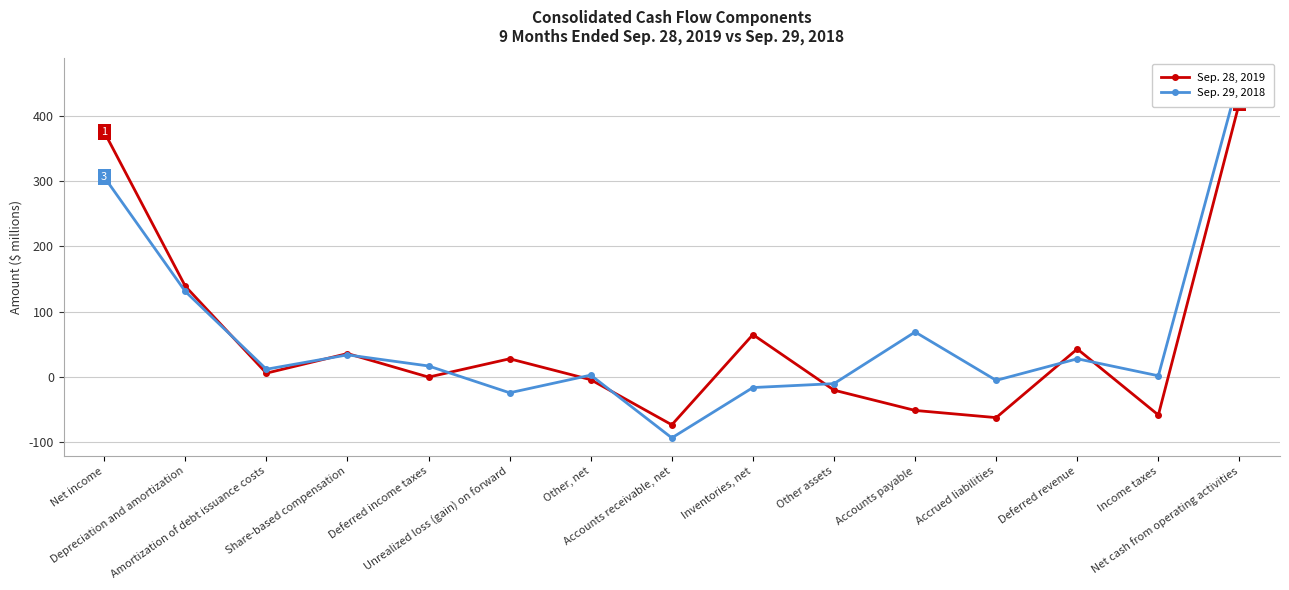

Which series changed the most between Deferred income taxes and Accrued liabilities?

Sep. 28, 2019